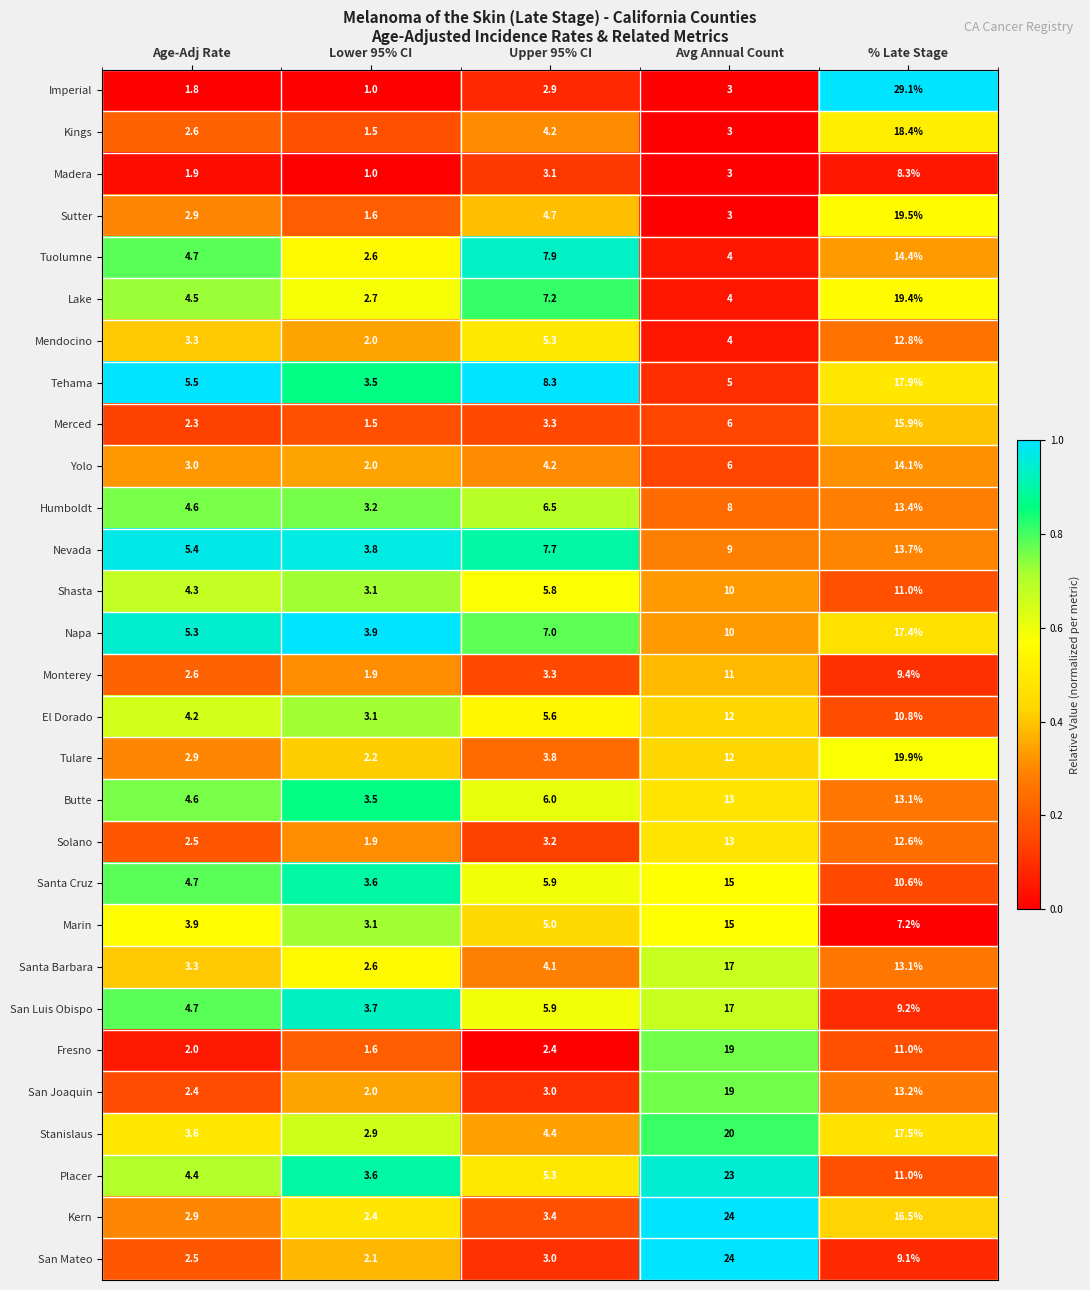

Count the number of data series in this chart.

29